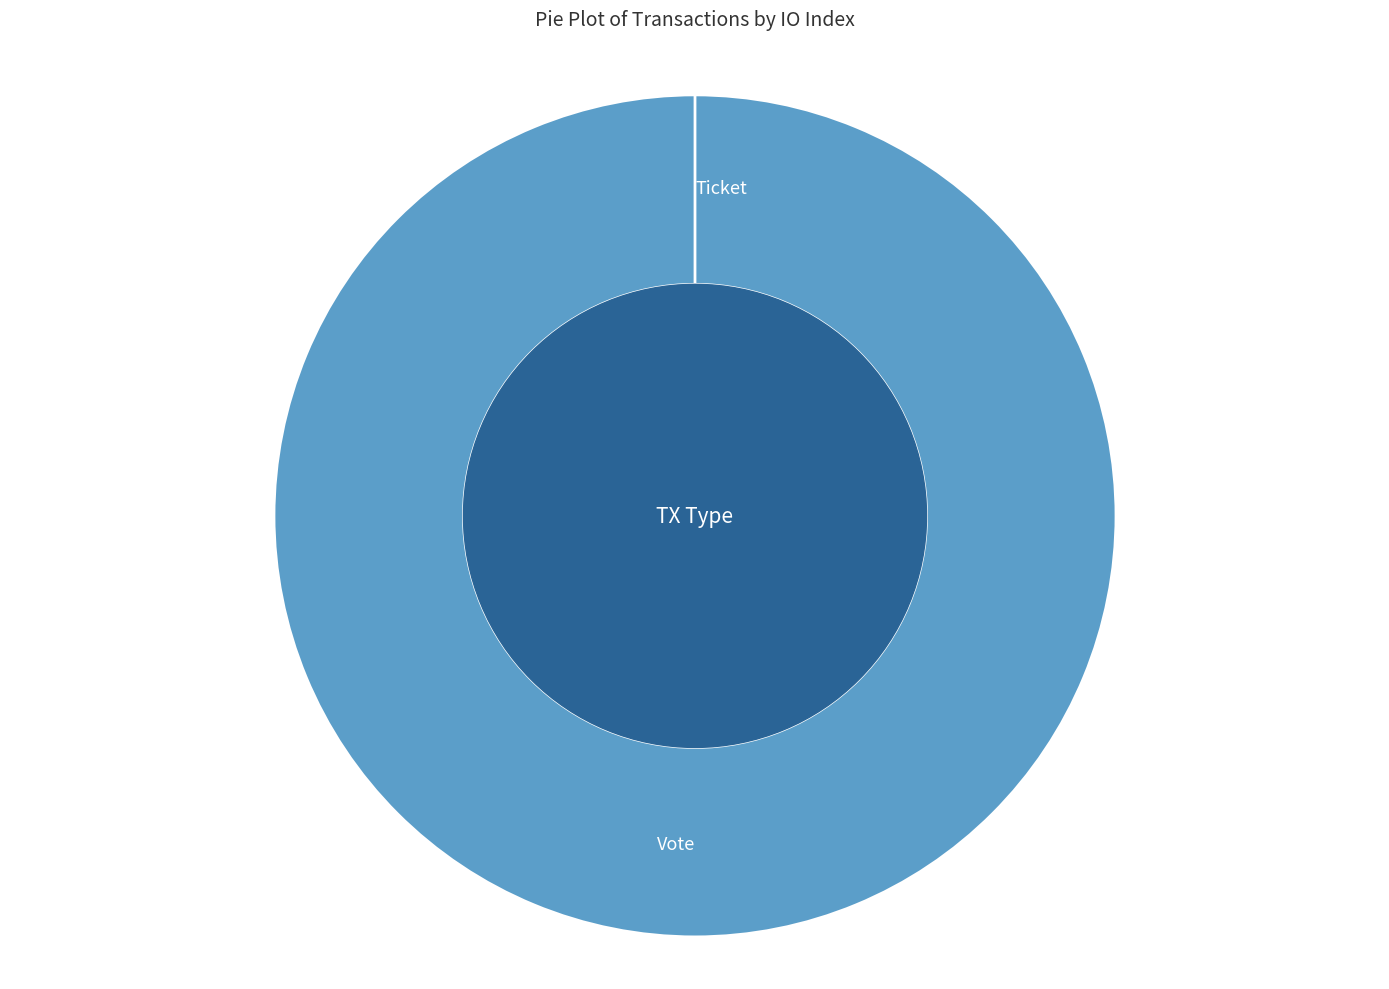

To the nearest percent, what portion does Vote represent?

100%